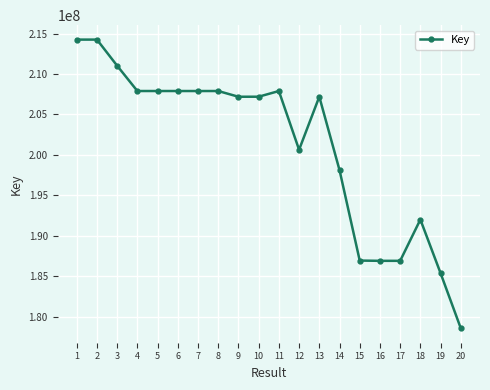

What is the change in value from 16 to 20?

-8337790